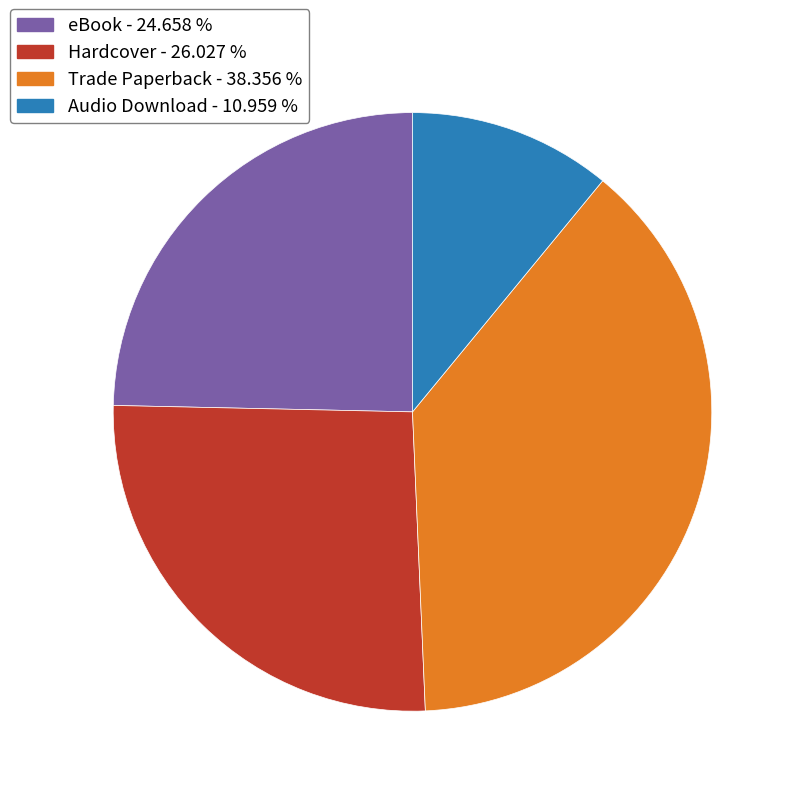

Rank the categories by value from lowest to highest.

Audio Download, eBook, Hardcover, Trade Paperback